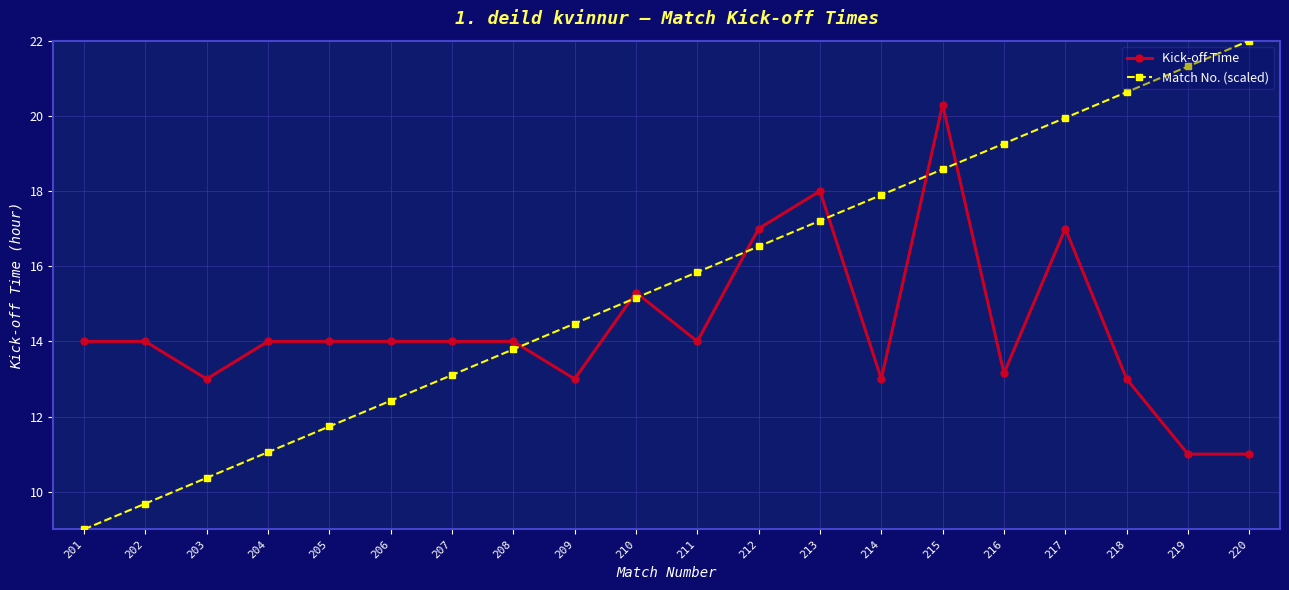

What is the value of the Match No. (scaled) point at the 14th from the left?

17.9